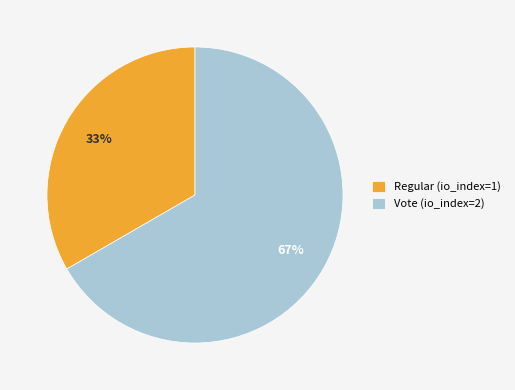

To the nearest percent, what percentage of the pie is Vote (io_index=2)?

67%